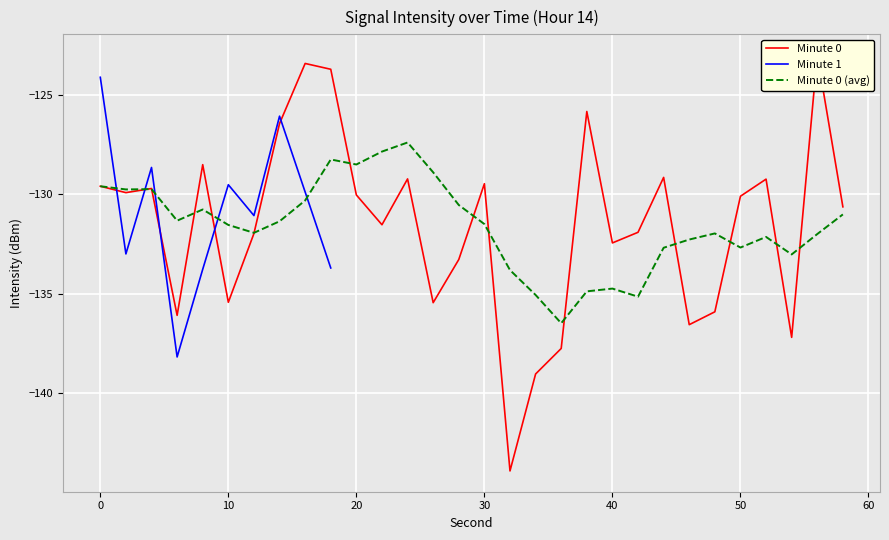

Does the chart display data point markers on the line(s)?

No